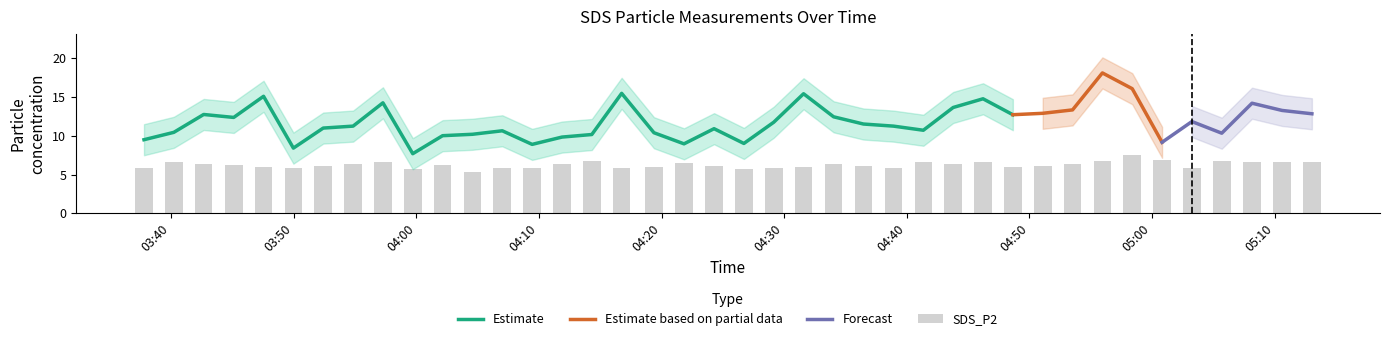

Reading right to left, transcribe all the data shown in this chart.

SDS_P1: 12.8	13.2	14.2	10.3	11.8	9.2	16.1	18.1	13.3	12.9	12.7	14.8	13.6	10.7	11.2	11.5	12.4	15.4	11.7	9.0	10.9	8.9	10.4	15.4	10.2	9.8	8.9	10.6	10.2	10.0	7.7	14.2	11.2	11.0	8.4	15.1	12.3	12.7	10.4	9.5
SDS_P2: 6.6	6.7	6.7	6.7	5.9	6.9	7.6	6.7	6.4	6.1	5.9	6.5	6.3	6.7	5.8	6.1	6.3	6.0	5.9	5.8	6.1	6.5	6.0	5.9	6.7	6.4	5.8	5.8	5.3	6.2	5.7	6.5	6.3	6.1	5.9	5.9	6.2	6.3	6.5	5.8
SDS_P1_upper: 14.8	15.2	16.2	12.3	13.8	11.2	18.1	20.1	15.3	14.9	14.7	16.8	15.6	12.7	13.2	13.5	14.4	17.4	13.7	11.0	12.9	10.9	12.4	17.4	12.2	11.8	10.9	12.6	12.2	12.0	9.7	16.2	13.2	13.0	10.4	17.1	14.3	14.7	12.4	11.5
SDS_P1_lower: 10.8	11.2	12.2	8.3	9.8	7.2	14.1	16.1	11.3	10.9	10.7	12.8	11.6	8.7	9.2	9.5	10.4	13.4	9.7	7.0	8.9	7.0	8.4	13.4	8.2	7.8	6.9	8.6	8.2	8.0	5.7	12.2	9.2	9.0	6.4	13.1	10.3	10.7	8.4	7.5